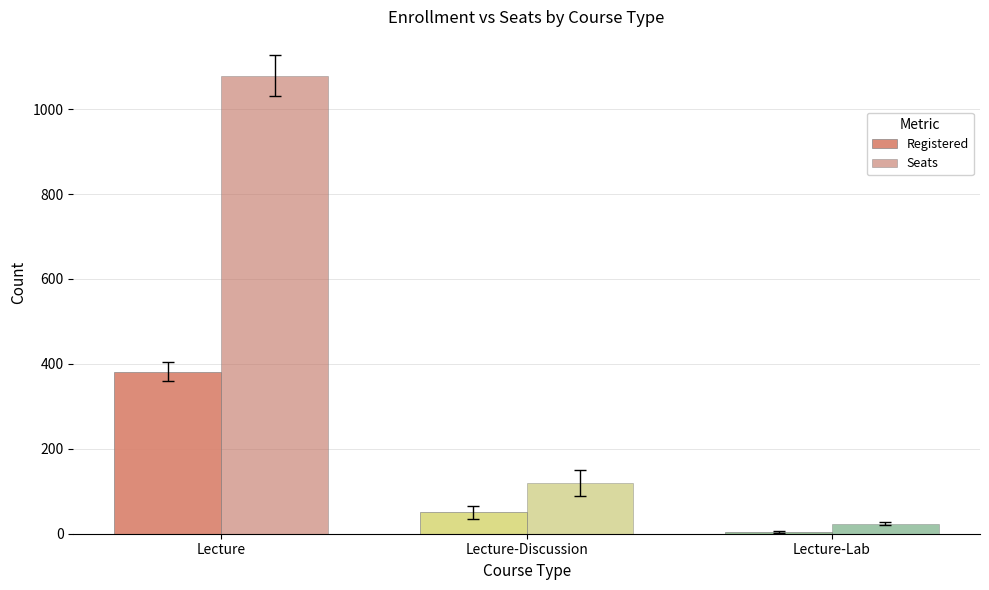

Reading right to left, what are all the values shown in this chart?

Registered: Lecture-Lab=4	Lecture-Discussion=50	Lecture=382
Seats: Lecture-Lab=23	Lecture-Discussion=120	Lecture=1079